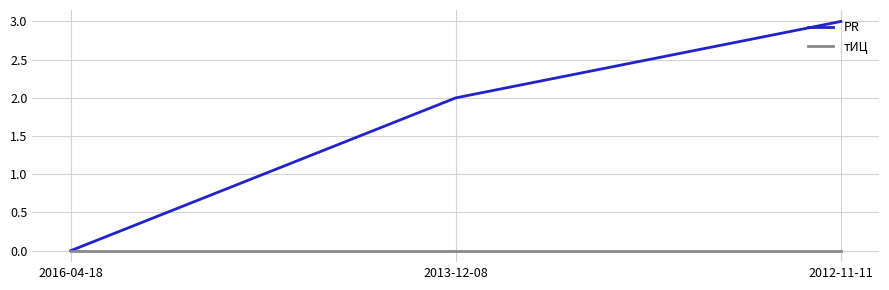

What position from the right is 2013-12-08?

2